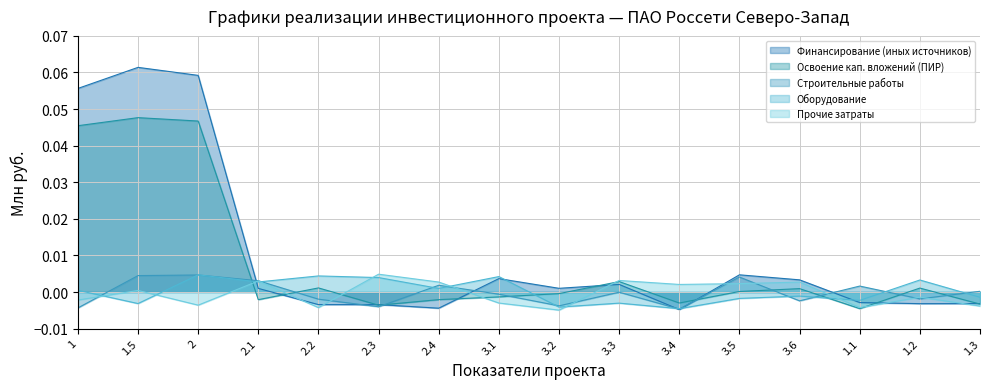

Reading left to right, list all the values displayed in this chart.

Финансирование (иных источников): 1=0.1	1.5=0.1	2=0.1	2.1=0.0	2.2=0.0	2.3=0.0	2.4=0.0	3.1=0.0	3.2=0.0	3.3=0.0	3.4=0.0	3.5=0.0	3.6=0.0	1.1=0.0	1.2=0.0	1.3=0.0
Освоение кап. вложений (ПИР): 1=0.0	1.5=0.0	2=0.0	2.1=0.0	2.2=0.0	2.3=0.0	2.4=0.0	3.1=0.0	3.2=0.0	3.3=0.0	3.4=0.0	3.5=0.0	3.6=0.0	1.1=0.0	1.2=0.0	1.3=0.0
Строительные работы: 1=0.0	1.5=0.0	2=0.0	2.1=0.0	2.2=0.0	2.3=0.0	2.4=0.0	3.1=0.0	3.2=0.0	3.3=0.0	3.4=0.0	3.5=0.0	3.6=0.0	1.1=0.0	1.2=0.0	1.3=0.0
Оборудование: 1=0.0	1.5=0.0	2=0.0	2.1=0.0	2.2=0.0	2.3=0.0	2.4=0.0	3.1=0.0	3.2=0.0	3.3=0.0	3.4=0.0	3.5=0.0	3.6=0.0	1.1=0.0	1.2=0.0	1.3=0.0
Прочие затраты: 1=0.0	1.5=0.0	2=0.0	2.1=0.0	2.2=0.0	2.3=0.0	2.4=0.0	3.1=0.0	3.2=0.0	3.3=0.0	3.4=0.0	3.5=0.0	3.6=0.0	1.1=0.0	1.2=0.0	1.3=0.0